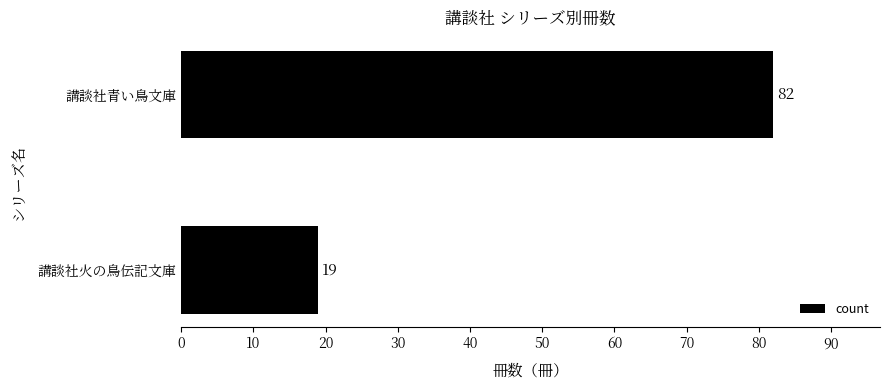

What is the difference between the values at 講談社火の鳥伝記文庫 and 講談社青い鳥文庫?

63